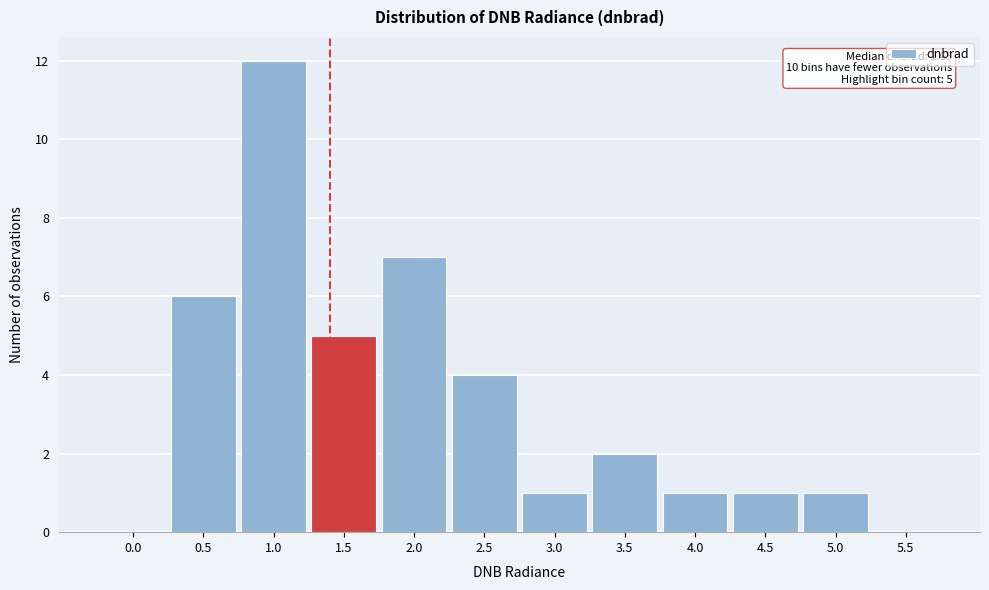

Reading left to right, list all the values displayed in this chart.

0.0=0	0.5=6	1.0=12	1.5=5	2.0=7	2.5=4	3.0=1	3.5=2	4.0=1	4.5=1	5.0=1	5.5=0